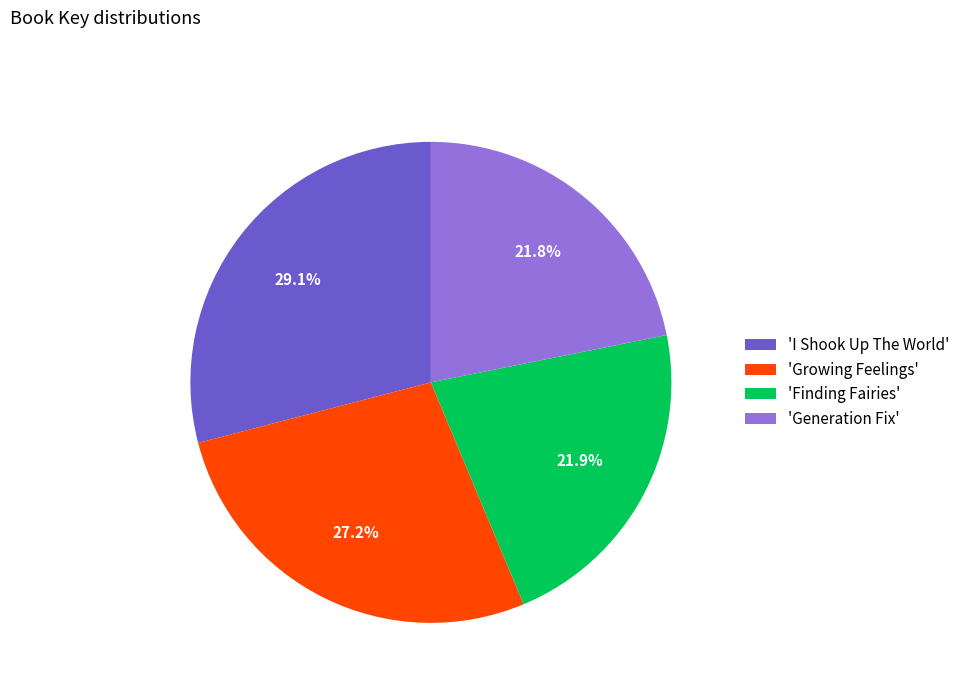

Is 'Finding Fairies' the majority of the pie?

No